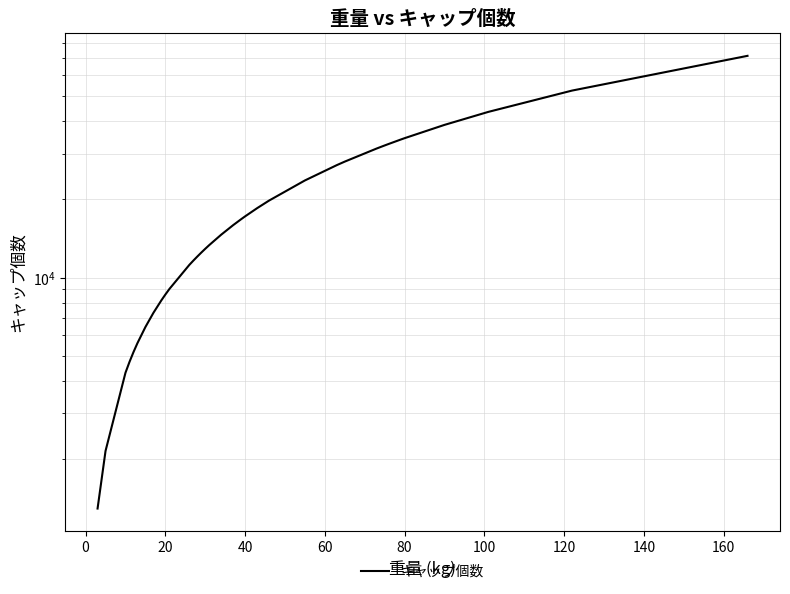

What is the average value?

19135